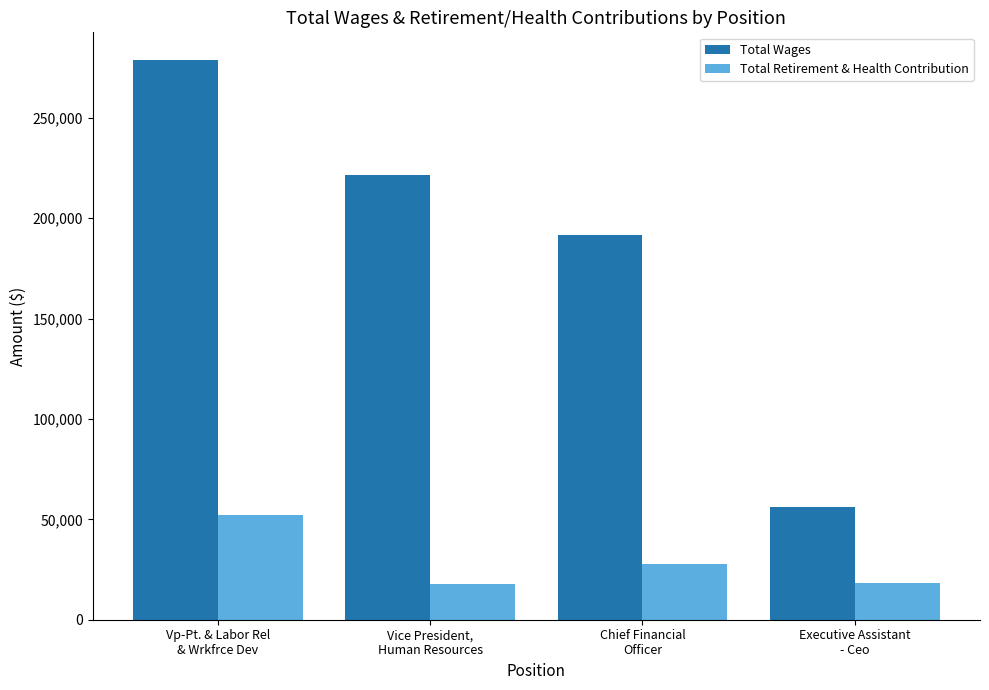

Is it true that Total Wages equals 380880 at Vice President,
Human Resources?

False